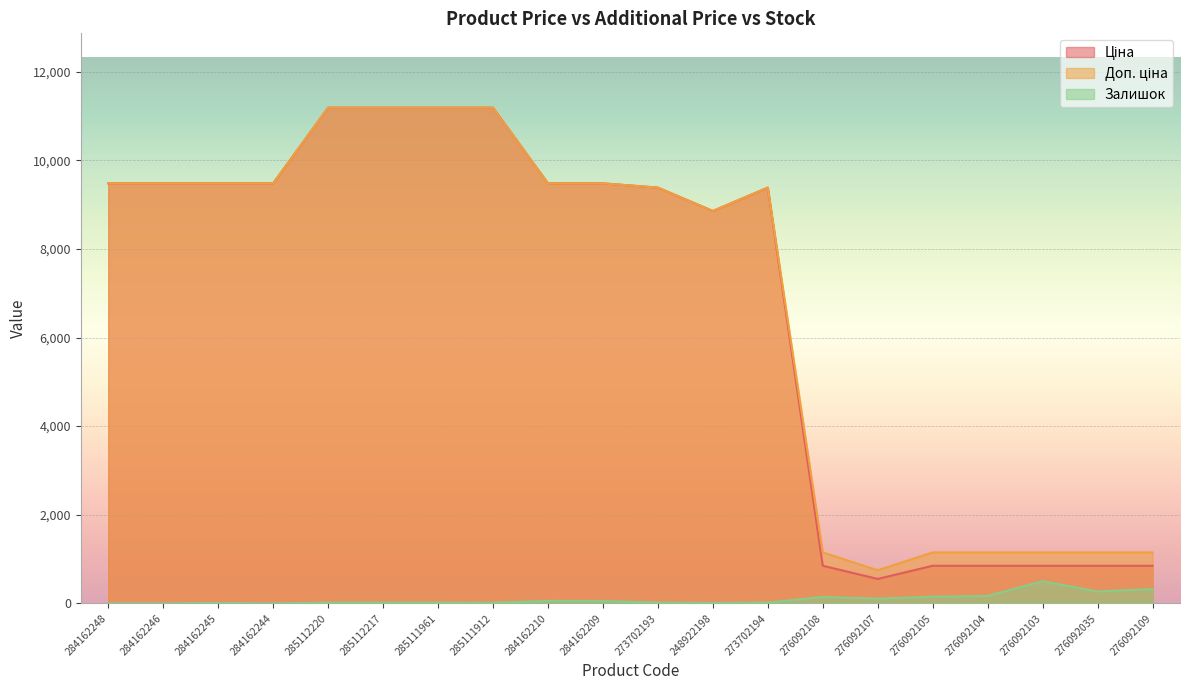

What is the total value across all series at 273702193?

18785.9